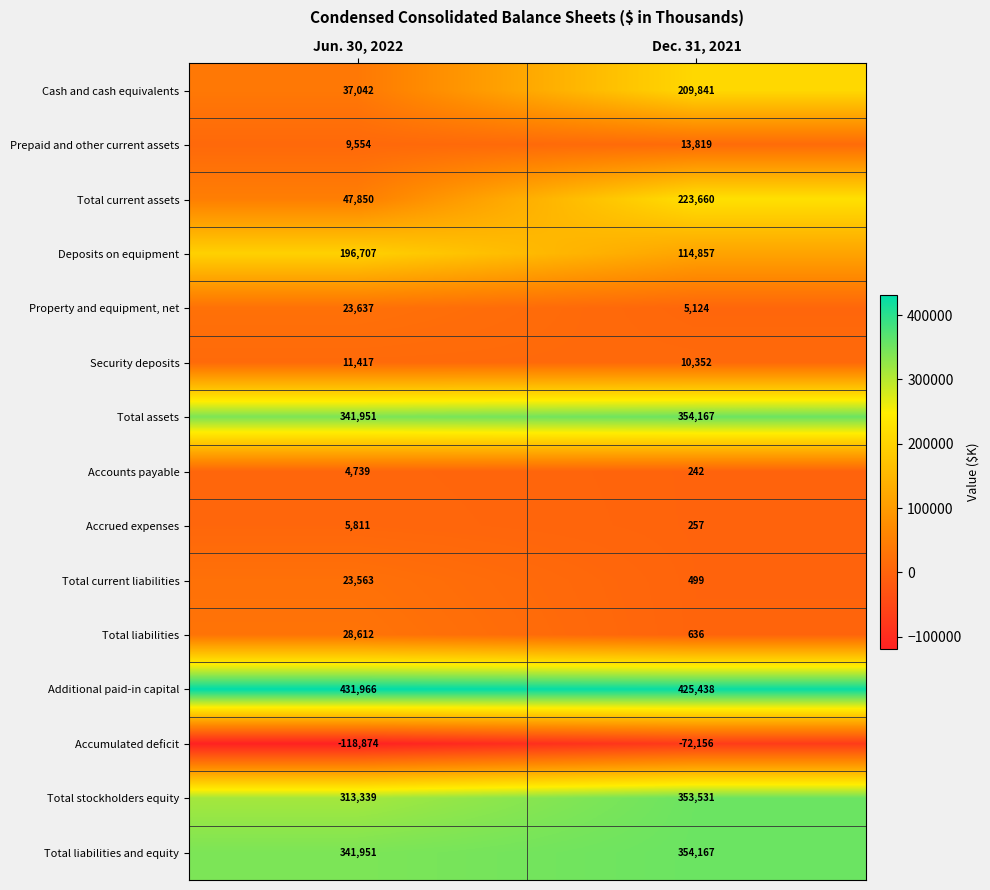

Count the number of categories in the chart.

2